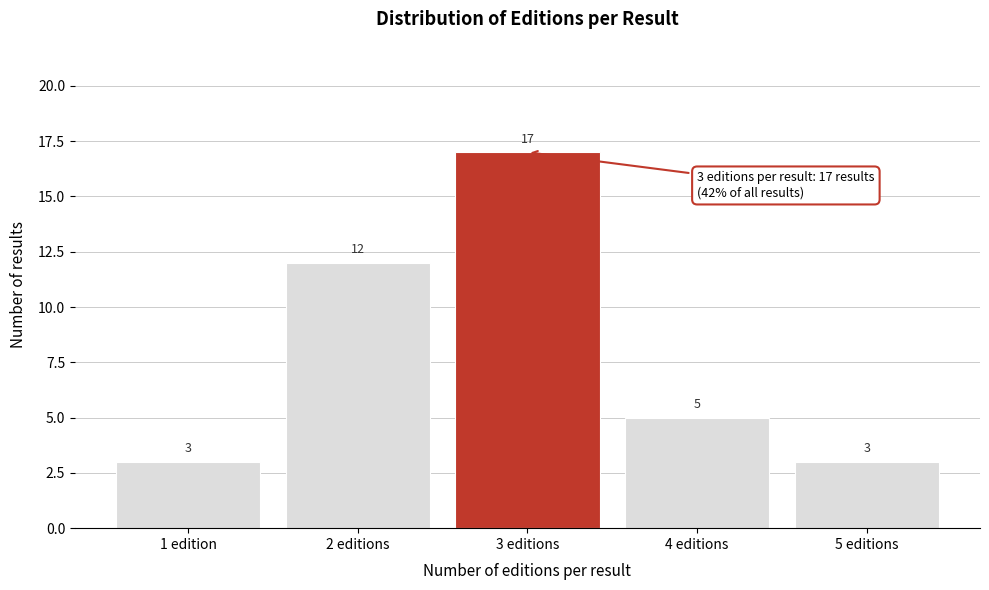

Reading left to right, transcribe all the data shown in this chart.

1 edition=3	2 editions=12	3 editions=17	4 editions=5	5 editions=3